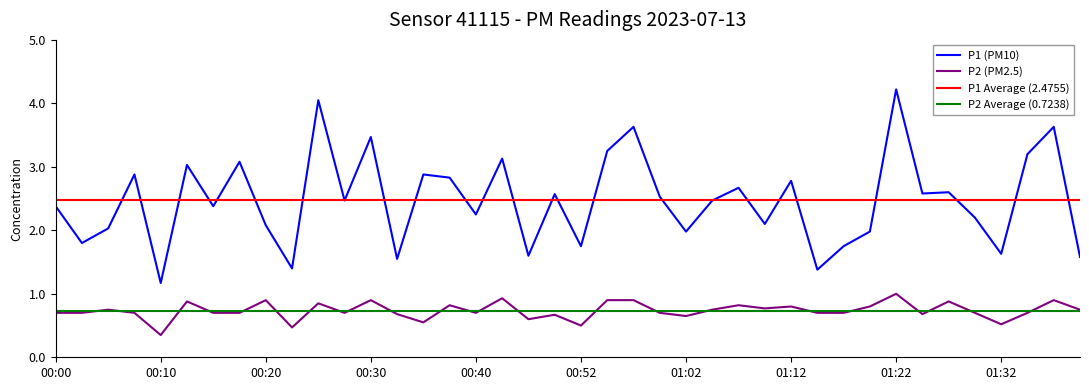

Which has a higher value, 00:03 or 01:00?

01:00